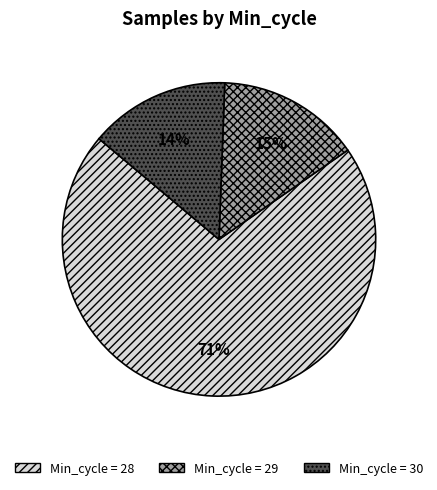

To the nearest percent, what is the average slice percentage?

33%